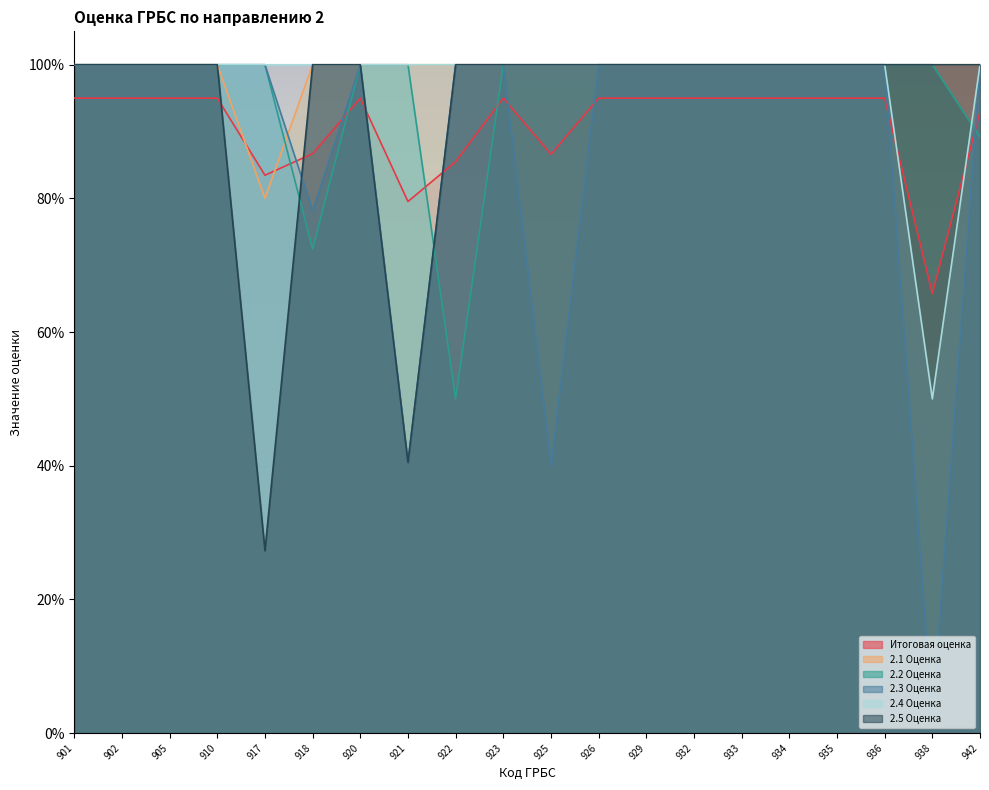

Between 920 and 942, which is larger?

920